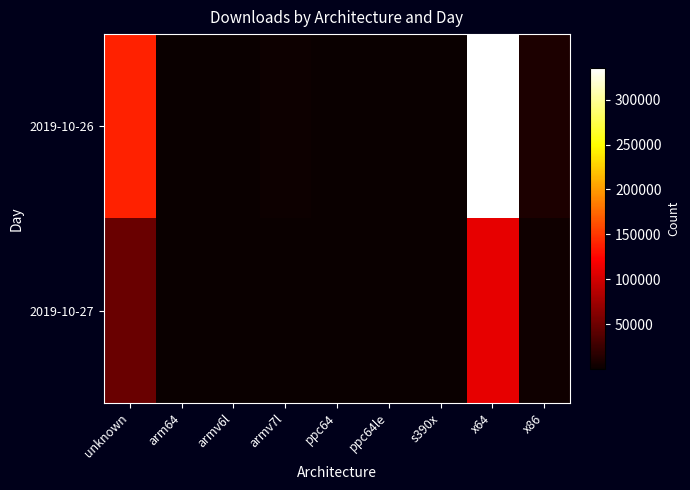

Reading left to right, list all the values displayed in this chart.

2019-10-26: unknown=139155	arm64=604	armv6l=552	armv7l=2286	ppc64=202	ppc64le=281	s390x=374	x64=335262	x86=9565
2019-10-27: unknown=48035	arm64=95	armv6l=73	armv7l=507	ppc64=14	ppc64le=32	s390x=39	x64=110308	x86=2757